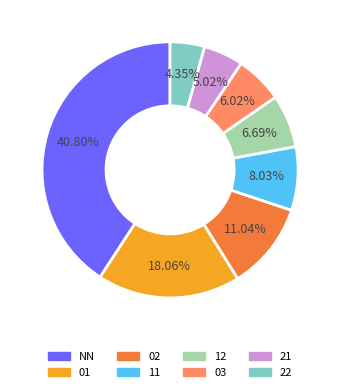

Does 01 represent more than half of the total?

No